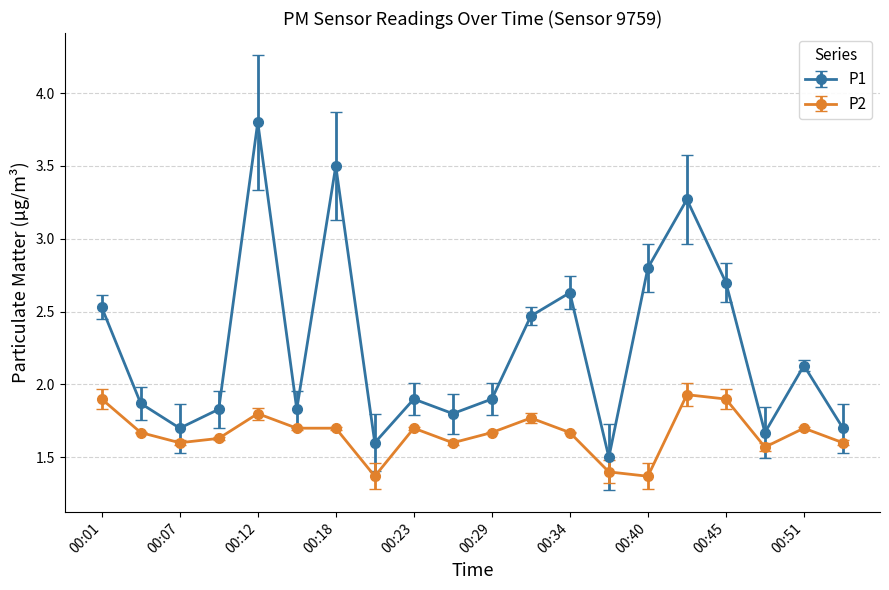

True or false: P2 and P1 intersect in this chart.

False